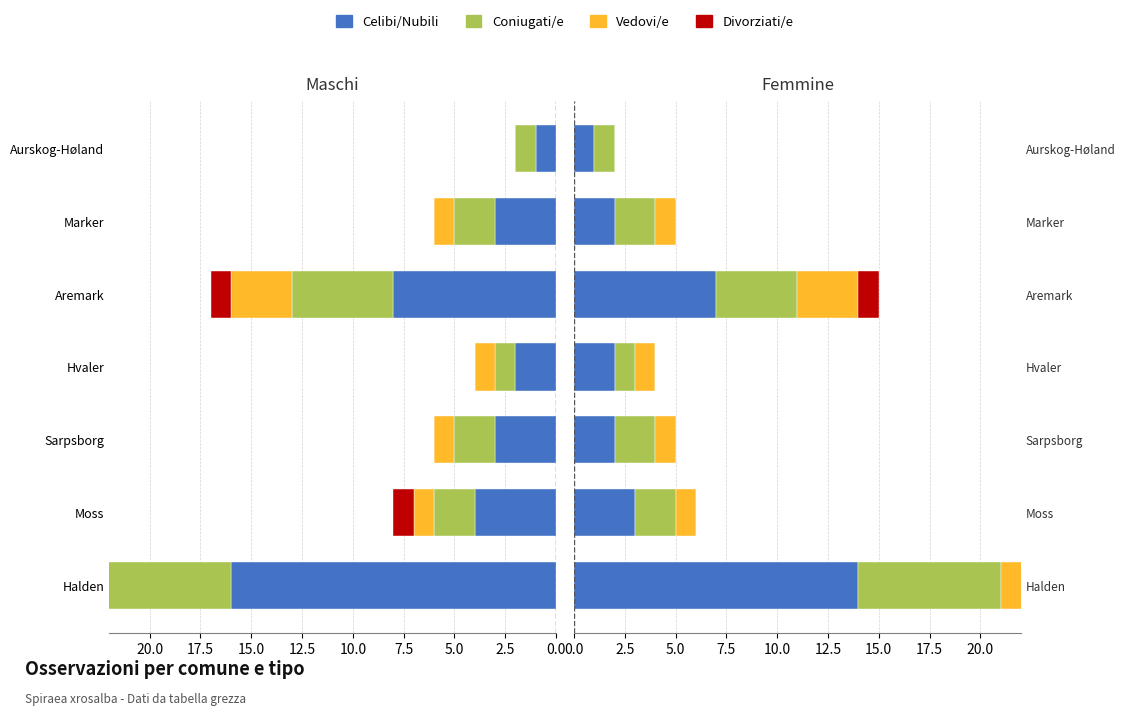

Is it true that Celibi/Nubili equals 3 at Marker?

False